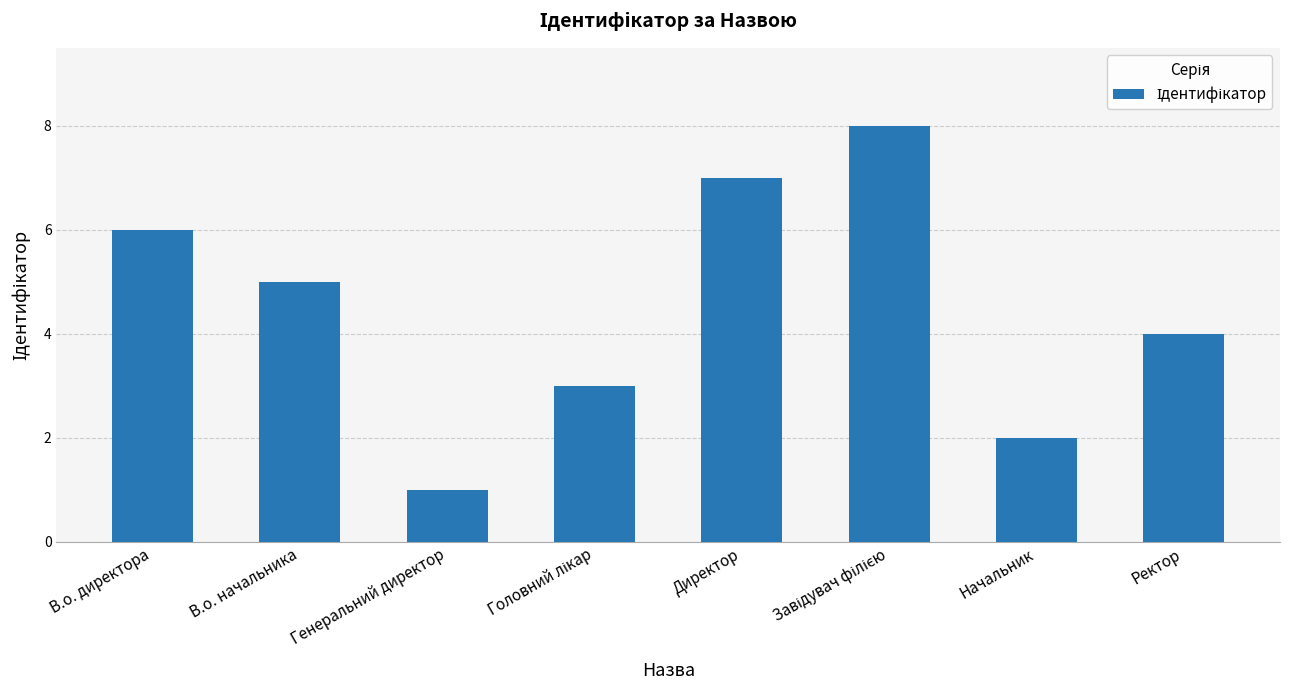

What is the value of the 1st bar from the left?

6